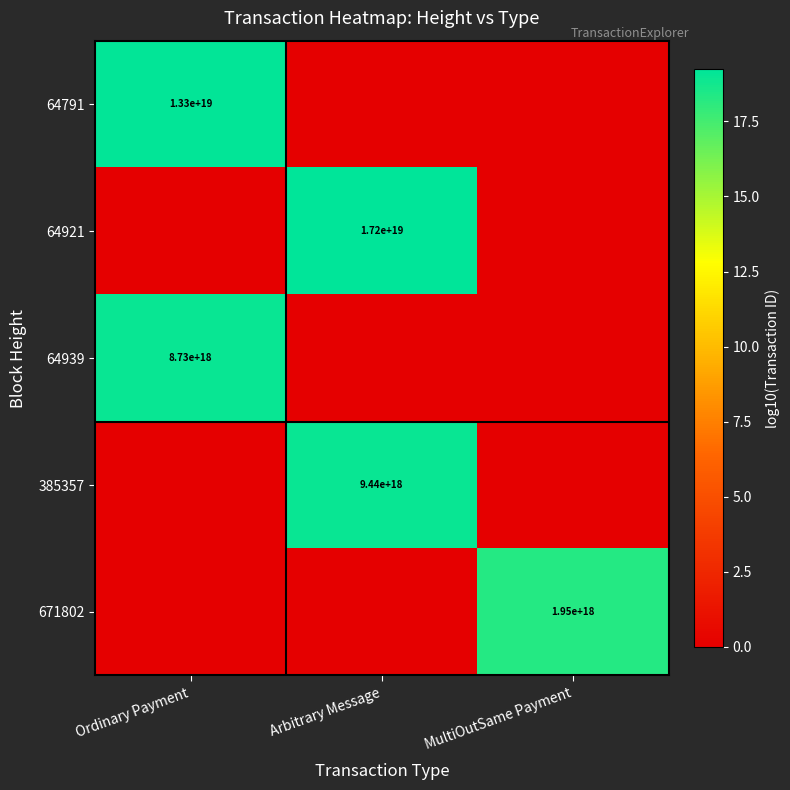

The 64921 series shows 30060545417855836160 at Arbitrary Message. True or false?

False